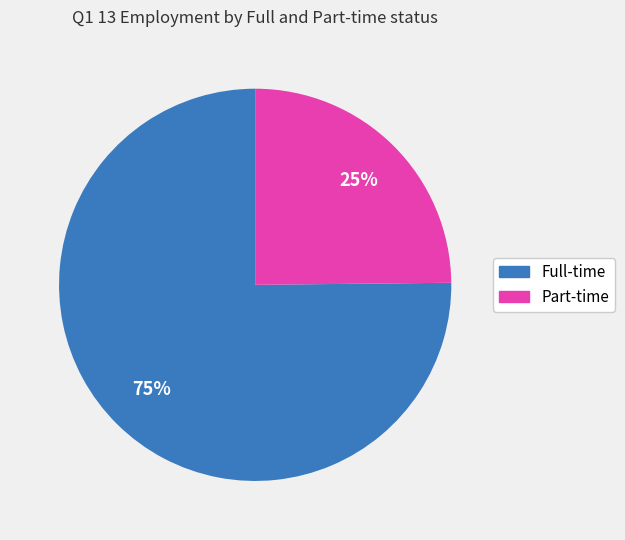

Which has a higher value, Part-time or Full-time?

Full-time